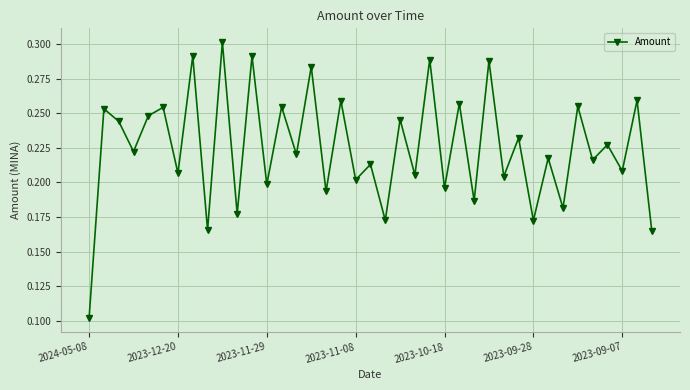

How many lines are shown in the chart?

1